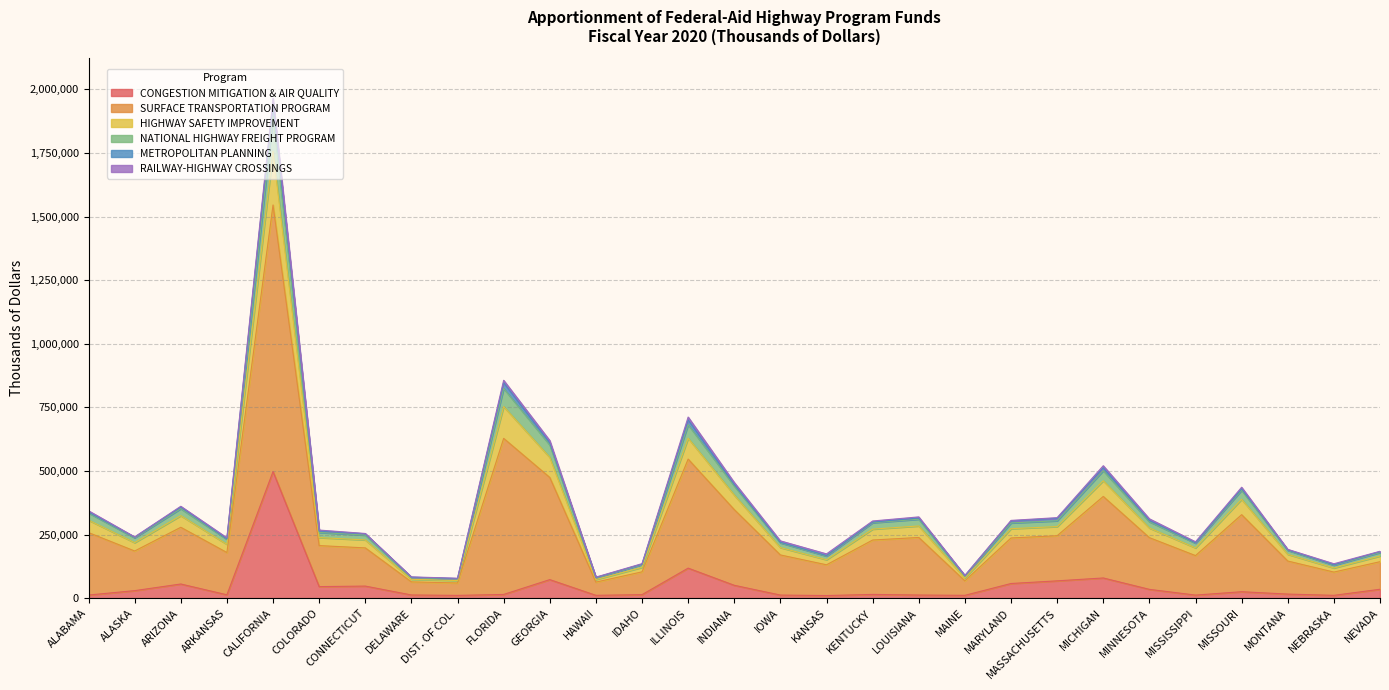

At which category is the sum across all series the highest?

CALIFORNIA